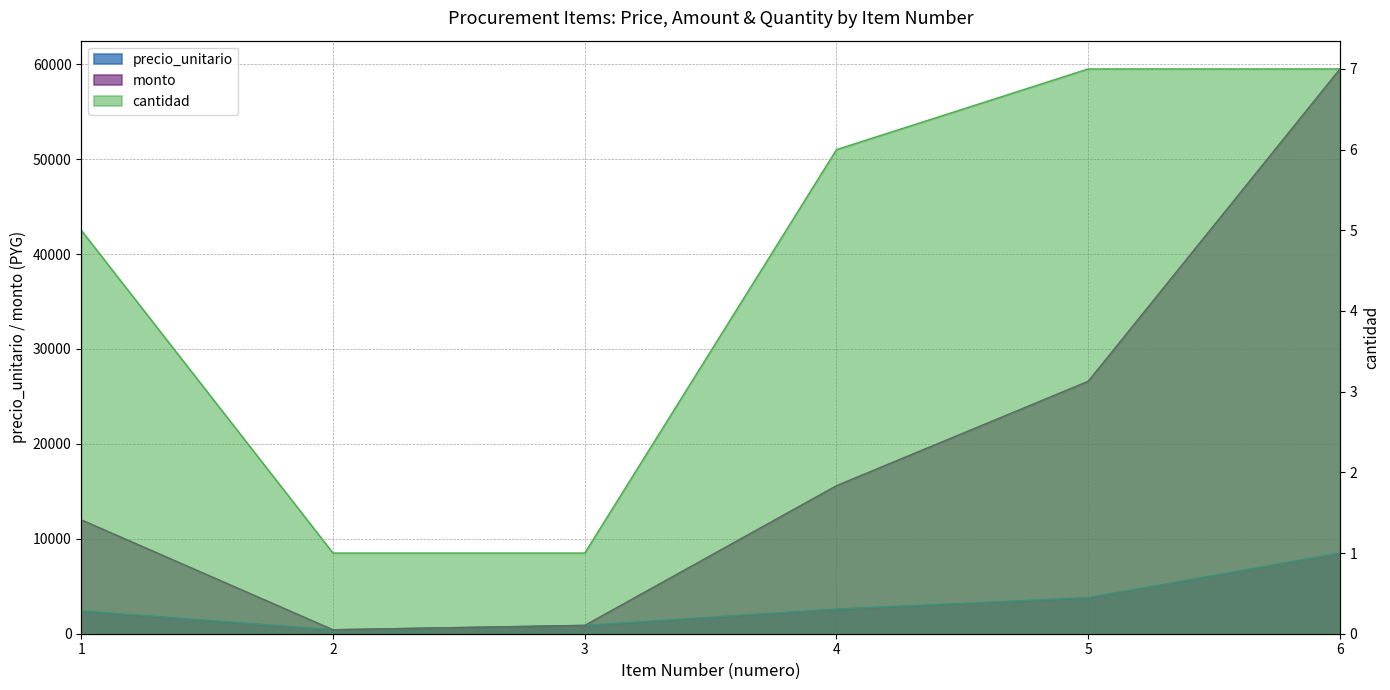

Rank the series by their maximum value, from lowest to highest.

cantidad, precio_unitario, monto